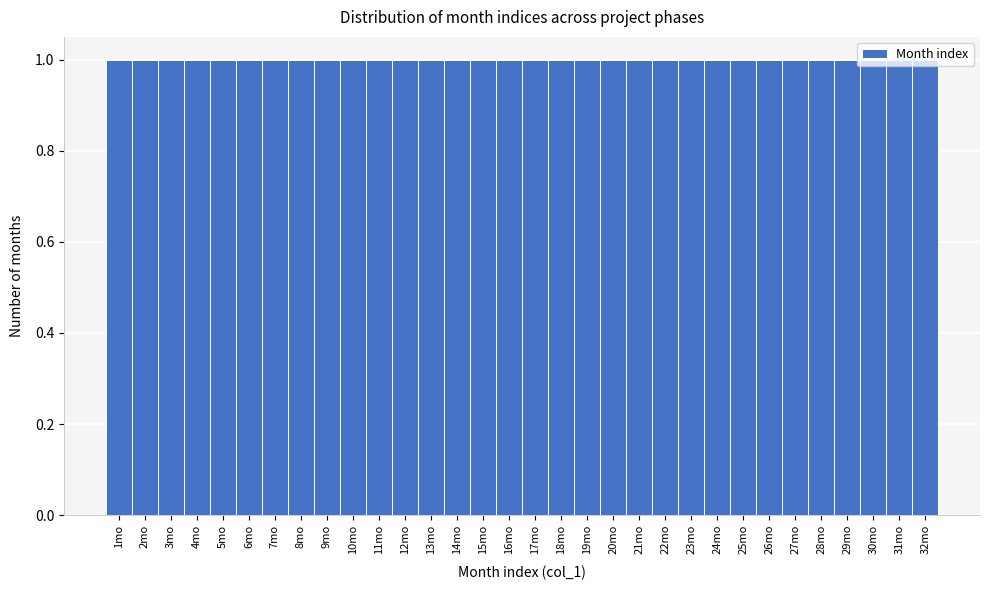

Reading left to right, transcribe this chart: for each bar, give the range it covers on the x-axis and its height. The values are not printed on the chart, so give them approximately, as read against the axis.

0.5 to 1.5: 1
1.5 to 2.5: 1
2.5 to 3.5: 1
3.5 to 4.5: 1
4.5 to 5.5: 1
5.5 to 6.5: 1
6.5 to 7.5: 1
7.5 to 8.5: 1
8.5 to 9.5: 1
9.5 to 10.5: 1
10.5 to 11.5: 1
11.5 to 12.5: 1
12.5 to 13.5: 1
13.5 to 14.5: 1
14.5 to 15.5: 1
15.5 to 16.5: 1
16.5 to 17.5: 1
17.5 to 18.5: 1
18.5 to 19.5: 1
19.5 to 20.5: 1
20.5 to 21.5: 1
21.5 to 22.5: 1
22.5 to 23.5: 1
23.5 to 24.5: 1
24.5 to 25.5: 1
25.5 to 26.5: 1
26.5 to 27.5: 1
27.5 to 28.5: 1
28.5 to 29.5: 1
29.5 to 30.5: 1
30.5 to 31.5: 1
31.5 to 32.5: 1